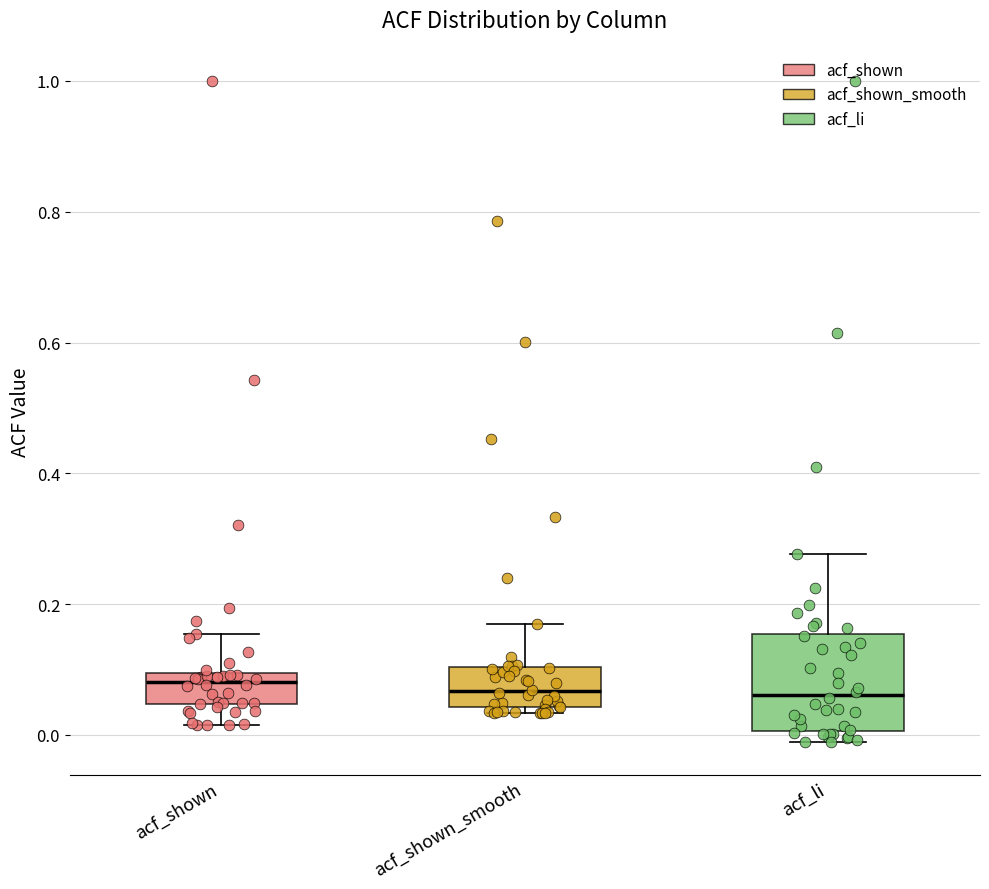

Which box is the tallest, from its lower edge to its upper edge?

acf_li